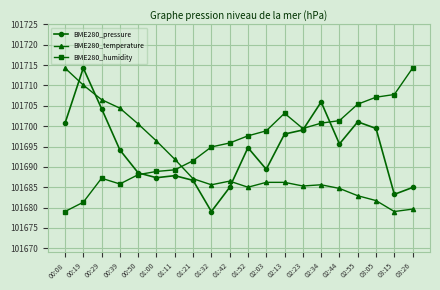

The value of BME280_humidity at 02:13 is 21658.9. True or false?

False